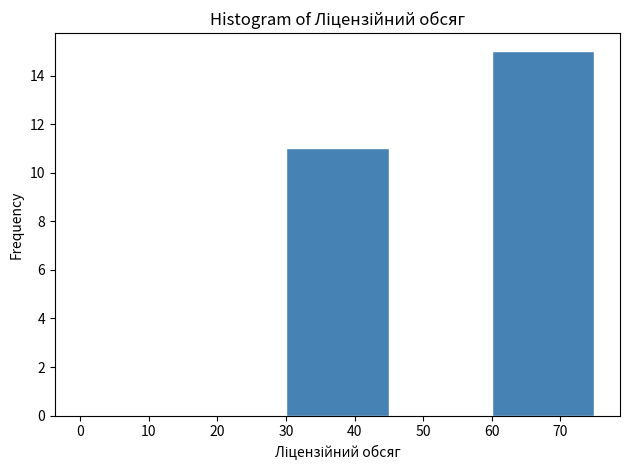

What is the height of the bar covering 30 to 45 on the x-axis? The values are not printed on the chart, so give them approximately, as read against the axis.

11